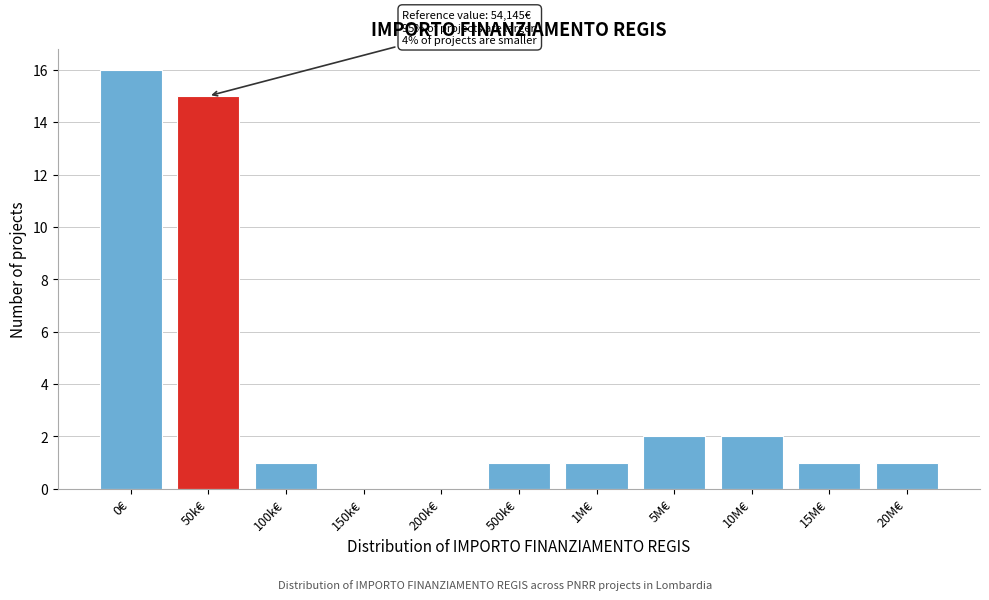

Reading left to right, what are all the values shown in this chart?

0€=16	50k€=15	100k€=1	150k€=0	200k€=0	500k€=1	1M€=1	5M€=2	10M€=2	15M€=1	20M€=1